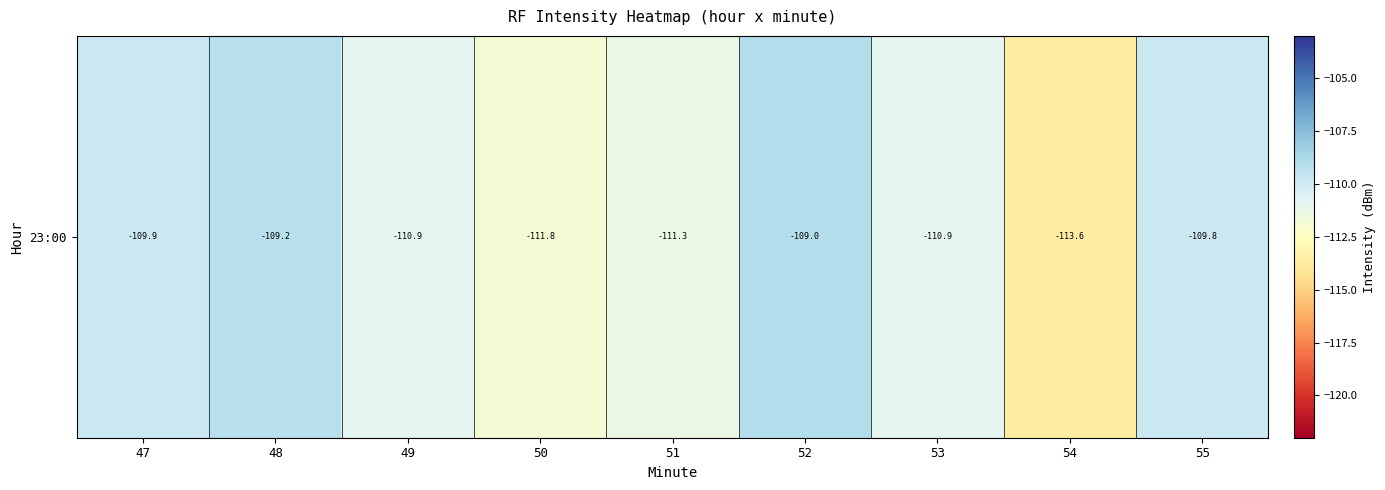

Reading right to left, transcribe all the data shown in this chart.

55=-109.8	54=-113.6	53=-110.9	52=-109.0	51=-111.3	50=-111.8	49=-110.9	48=-109.2	47=-109.9